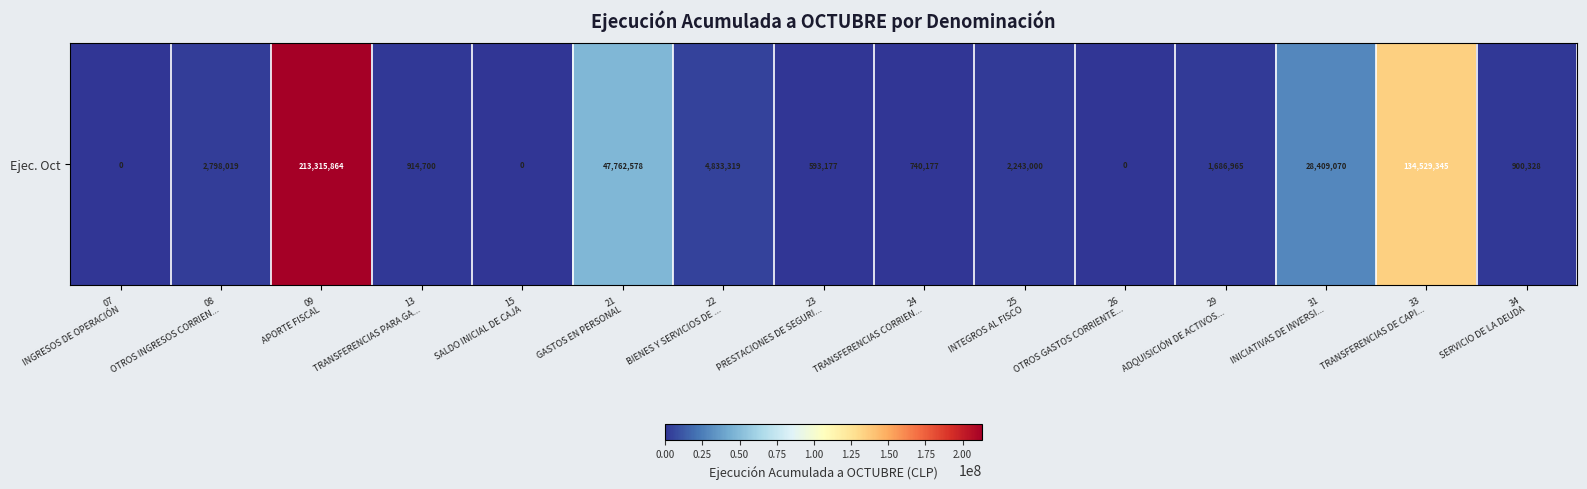

Reading left to right, extract all data points from this chart.

07
INGRESOS DE OPERACIÓN=0	08
OTROS INGRESOS CORRIEN...=2798019	09
APORTE FISCAL=213315864	13
TRANSFERENCIAS PARA GA...=914700	15
SALDO INICIAL DE CAJA=0	21
GASTOS EN PERSONAL=47762578	22
BIENES Y SERVICIOS DE ...=4833319	23
PRESTACIONES DE SEGURI...=593177	24
TRANSFERENCIAS CORRIEN...=740177	25
INTEGROS AL FISCO=2243000	26
OTROS GASTOS CORRIENTE...=0	29
ADQUISICIÓN DE ACTIVOS...=1686965	31
INICIATIVAS DE INVERSI...=28409070	33
TRANSFERENCIAS DE CAPI...=134529345	34
SERVICIO DE LA DEUDA=900328